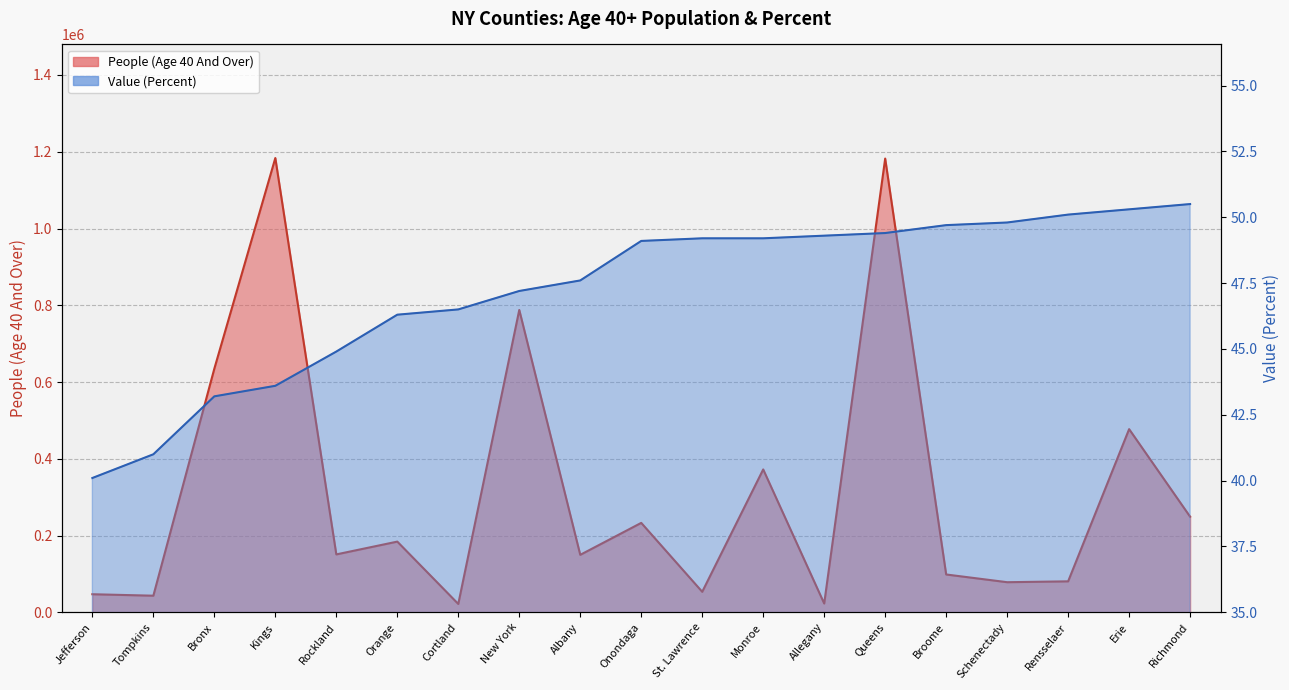

How many values in the Value (Percent) series are below 49?

9